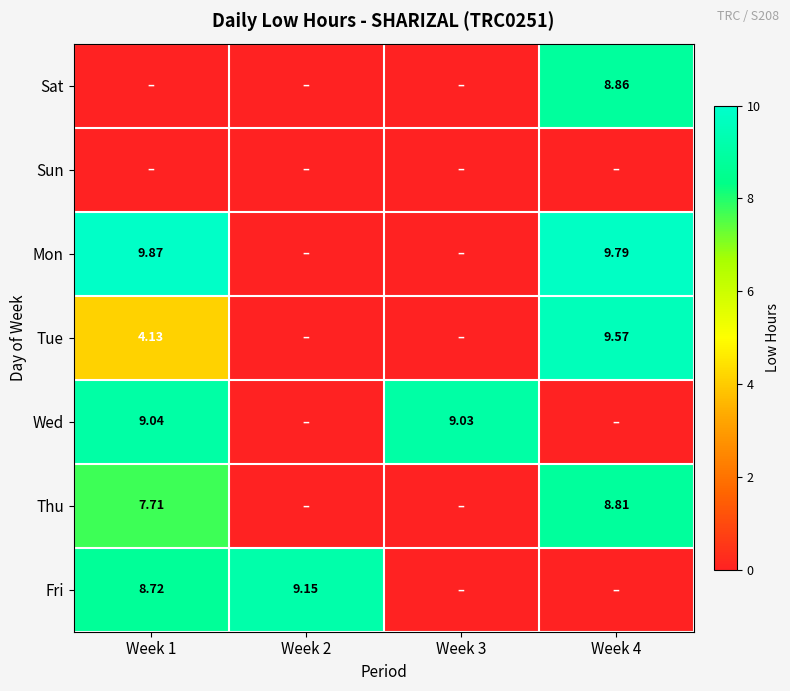

At how many categories does at least one series exceed 4?

4